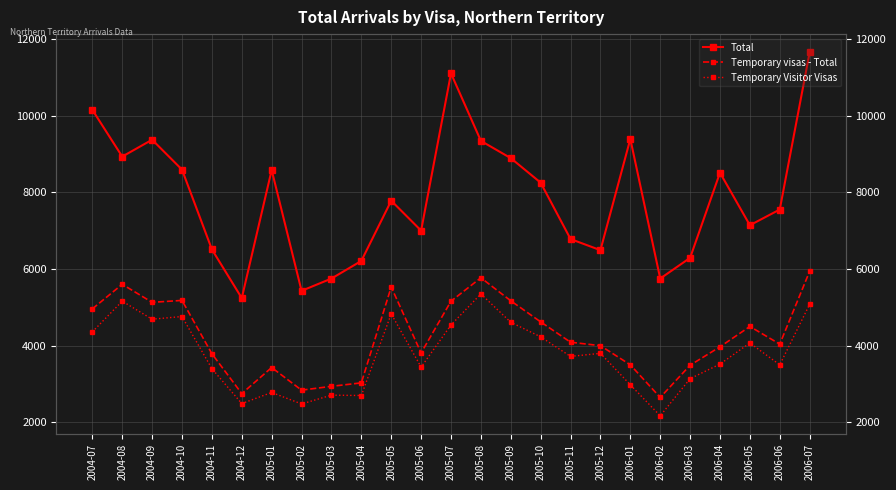

What is the value of the Total point at the 11th from the left?

7780